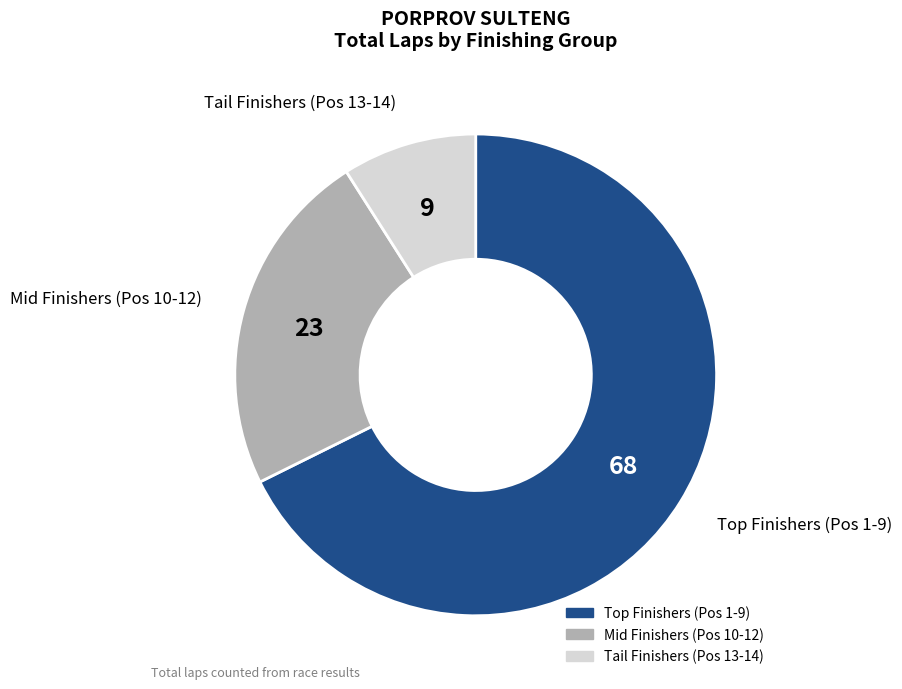

Is there a majority slice in this chart?

Yes